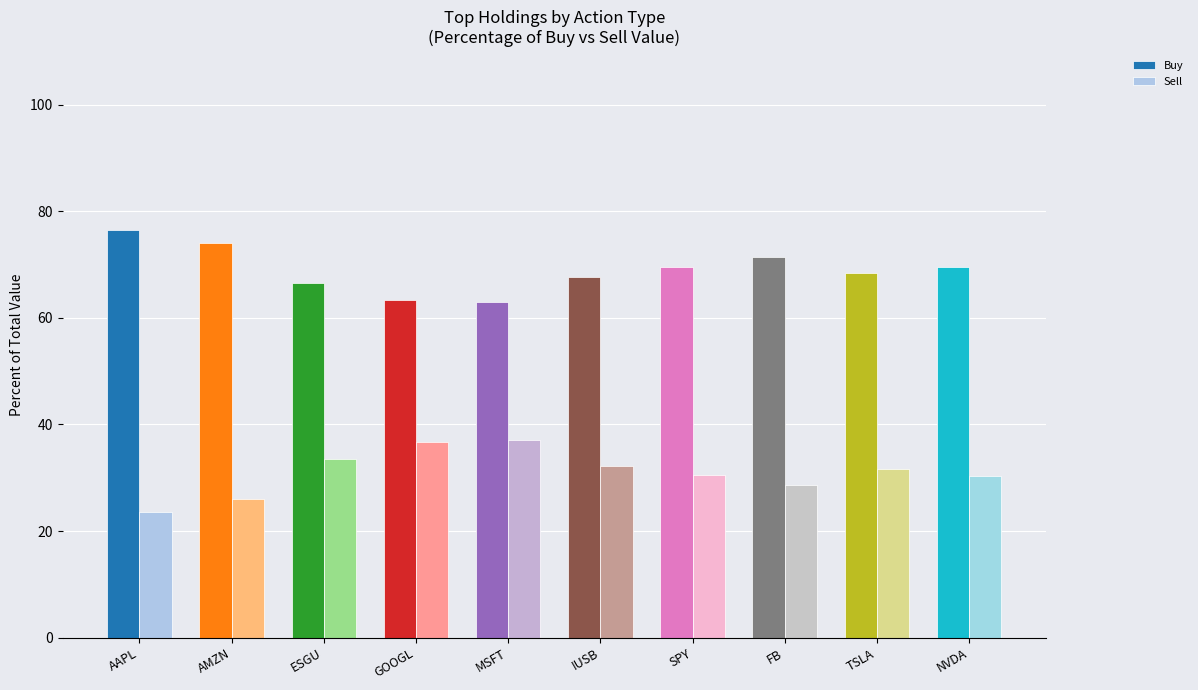

The value of Sell at ESGU is 33.5. True or false?

True